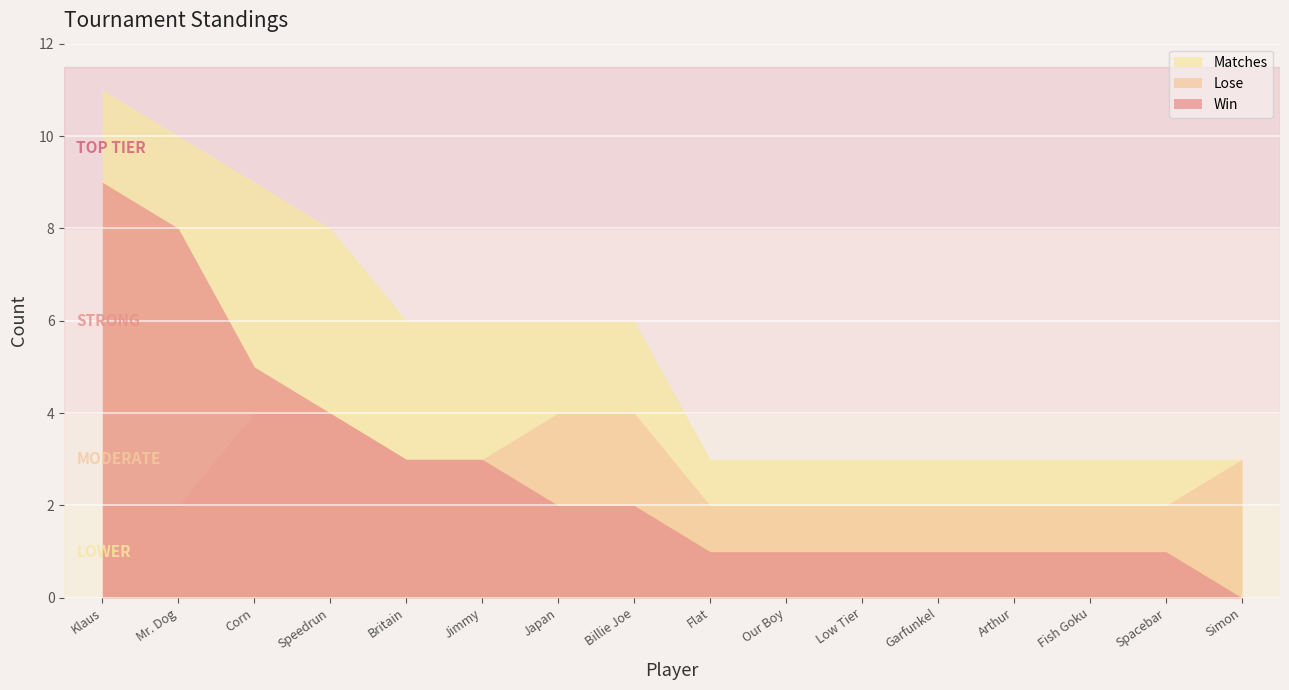

At which category is the sum across all series the highest?

Klaus